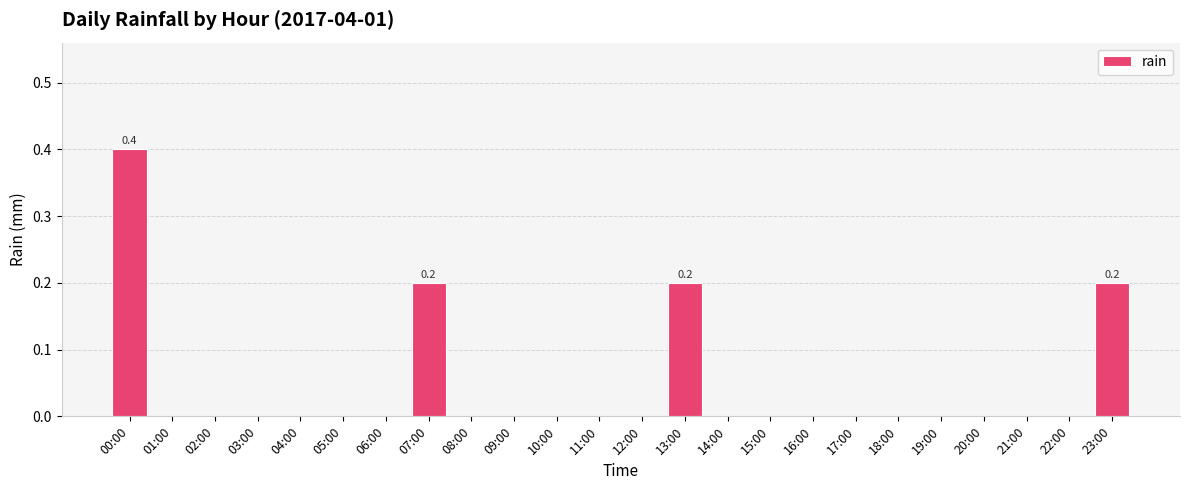

What is the greatest value displayed?

0.4